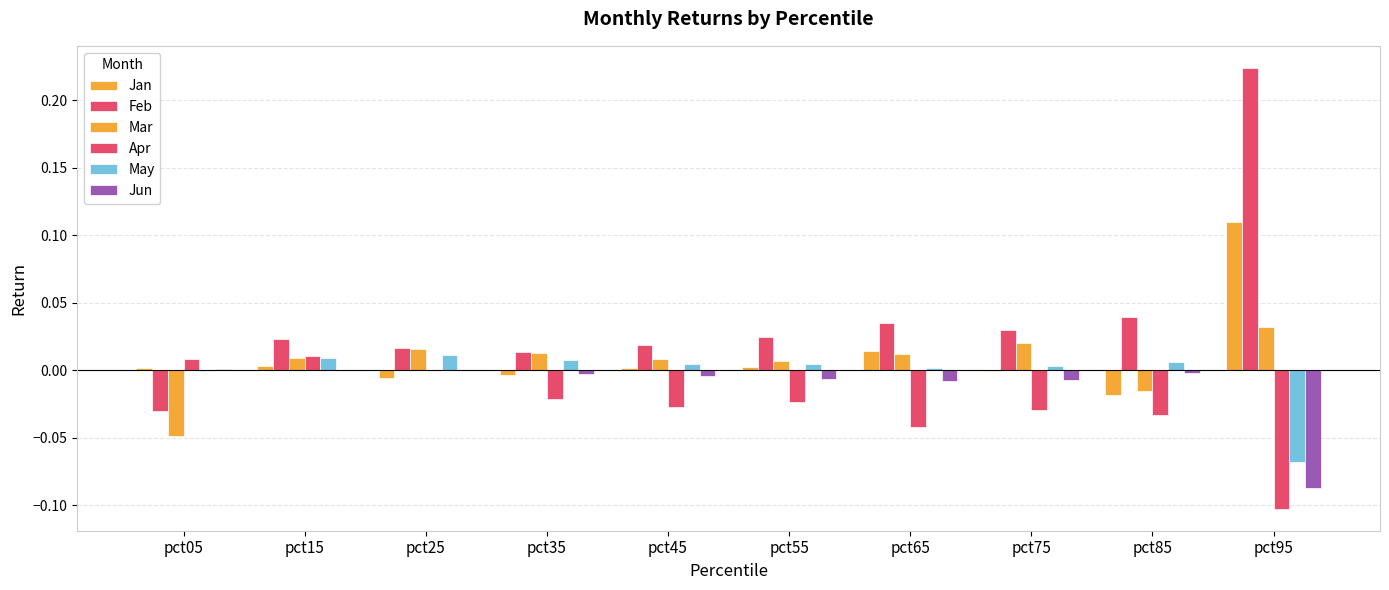

What is the spread (max minus min) of values at pct05?

0.1